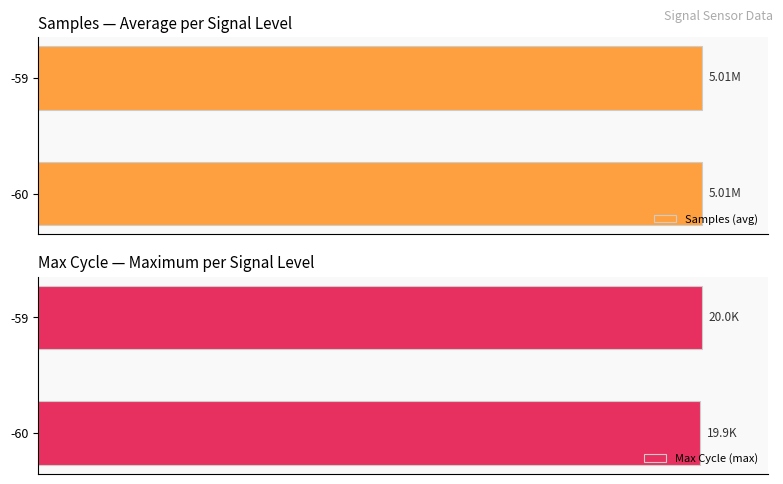

Which series has the largest range (max minus min)?

Max Cycle (max)